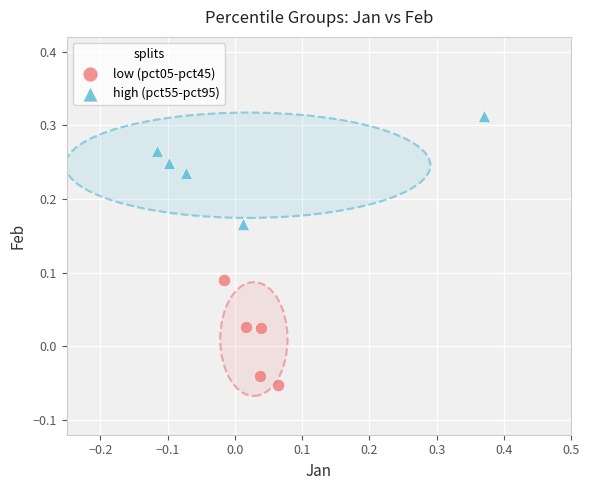

Which series contains the lowest Y value?

low (pct05-pct45)